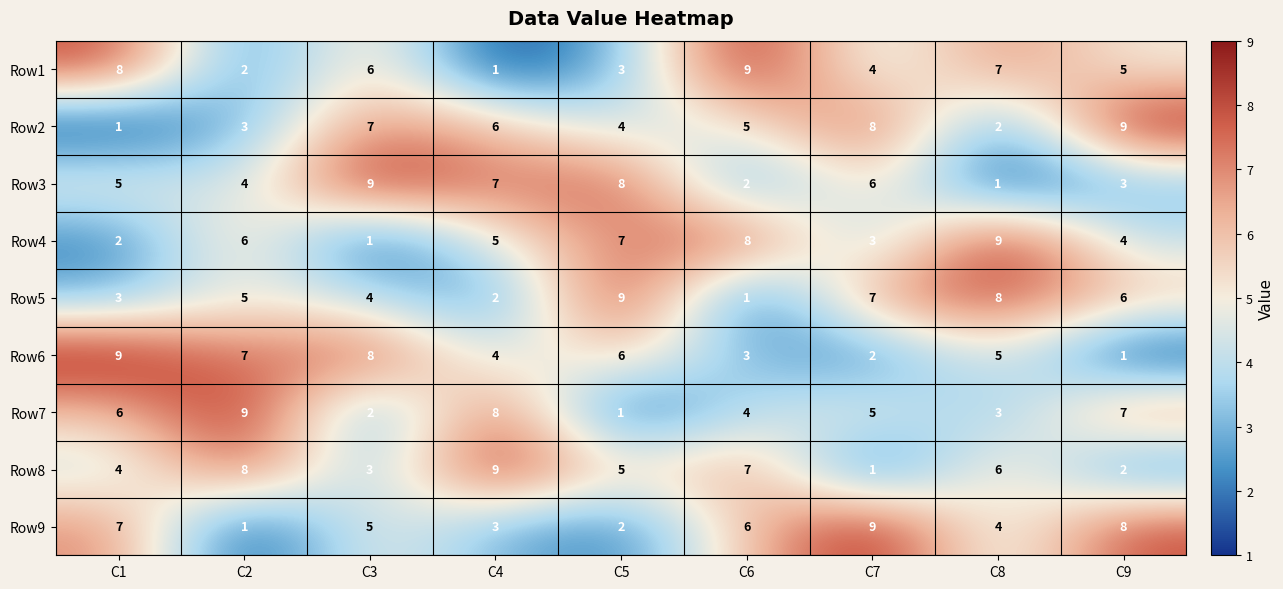

What is the spread (max minus min) of values at C4?

8